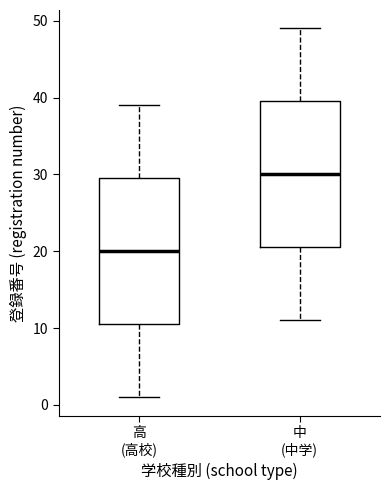

Where does the lower whisker of the box for 中 (中学) end on the y-axis? The values are not printed on the chart, so give them approximately, as read against the axis.

11